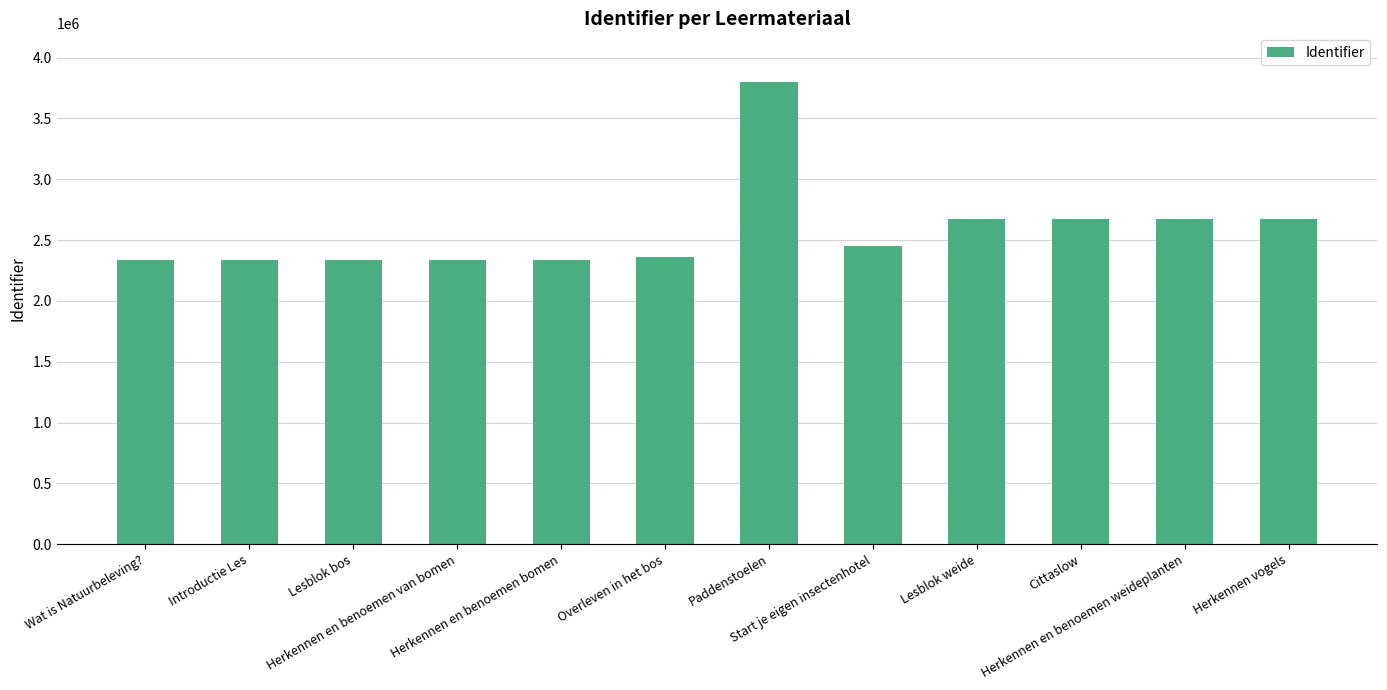

What is the smallest value displayed?

2338761